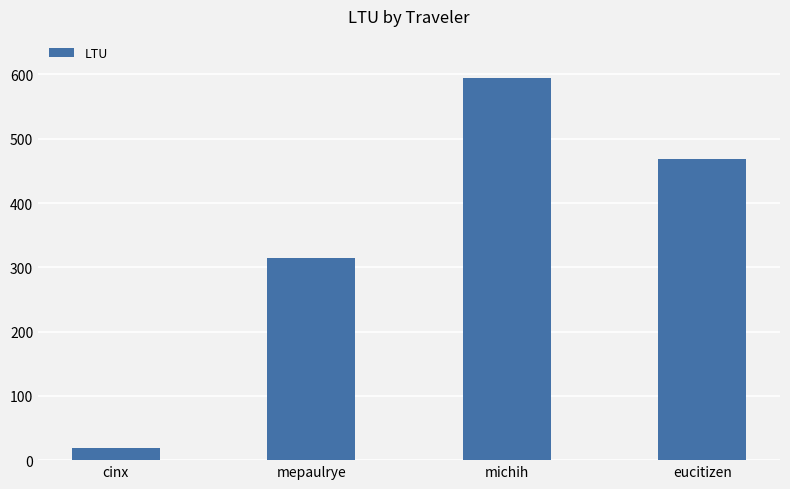

True or false: the data shows 729.7 at eucitizen.

False